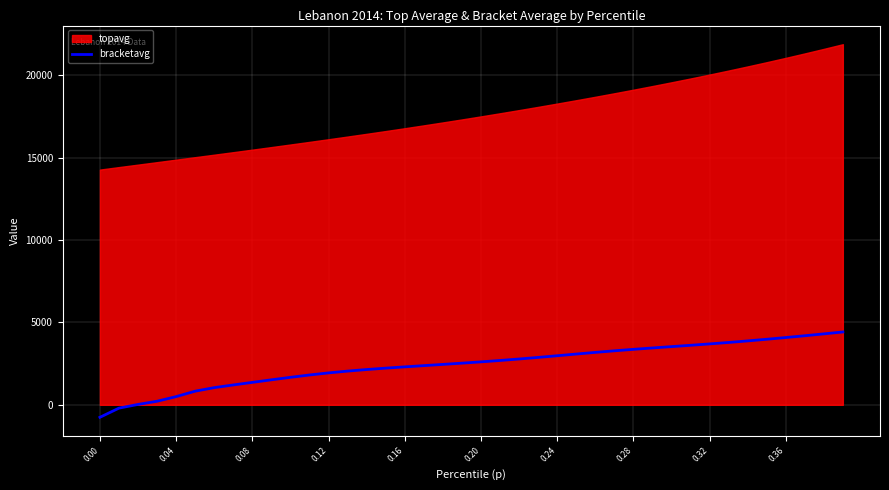

Where does the data first go above 2607?

0.20